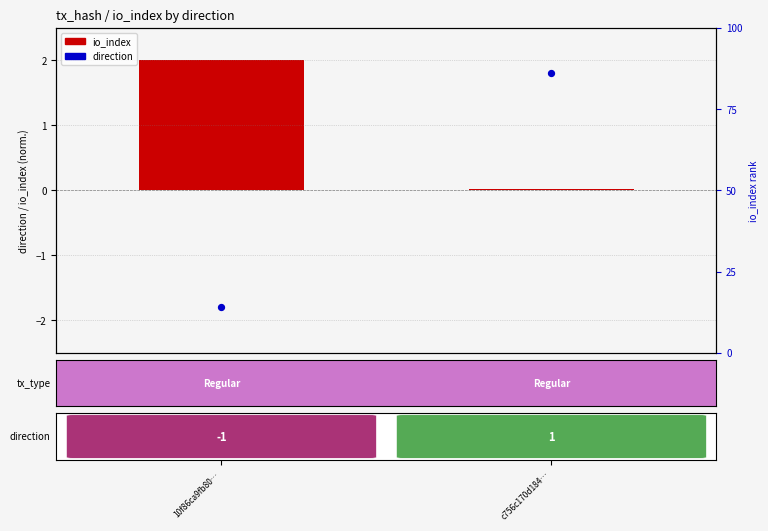

Reading left to right, extract all data points from this chart.

10f86ca9fb80…=-1.8	c756c170d184…=1.8